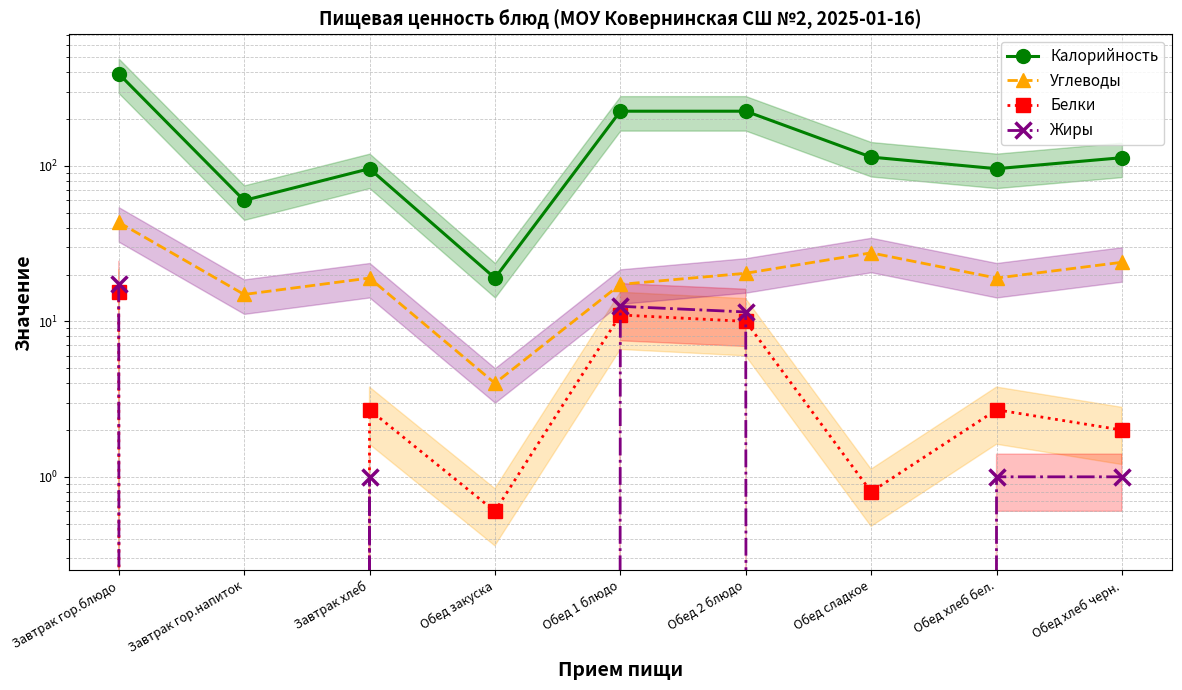

True or false: Жиры has a value of 2.5 at Обед 2 блюдо.

False